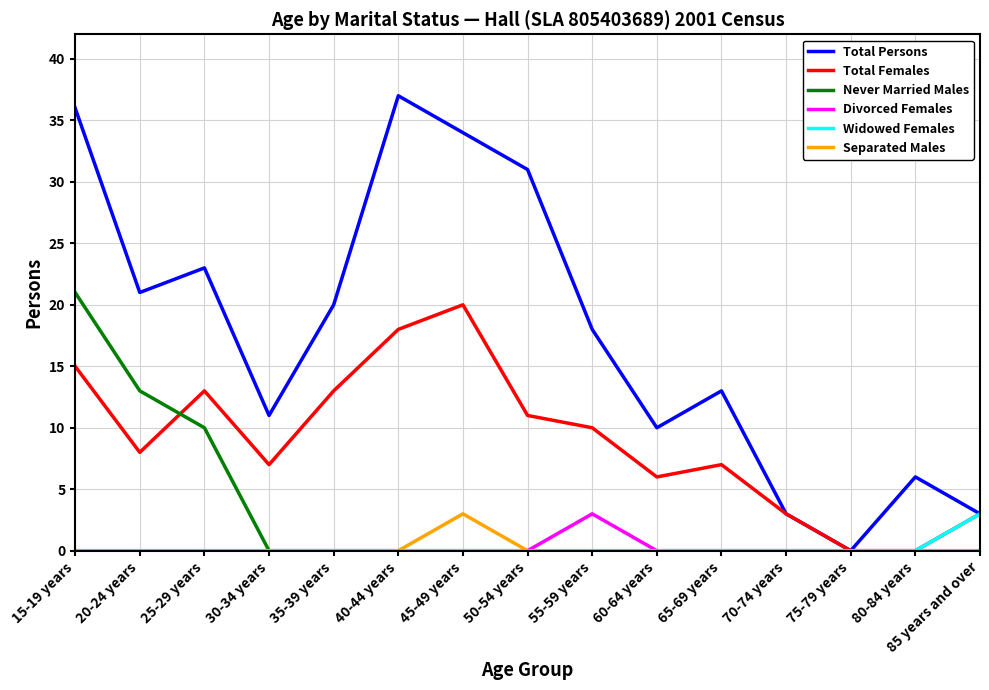

Which category has the highest value in the Widowed Females series?

85 years and over